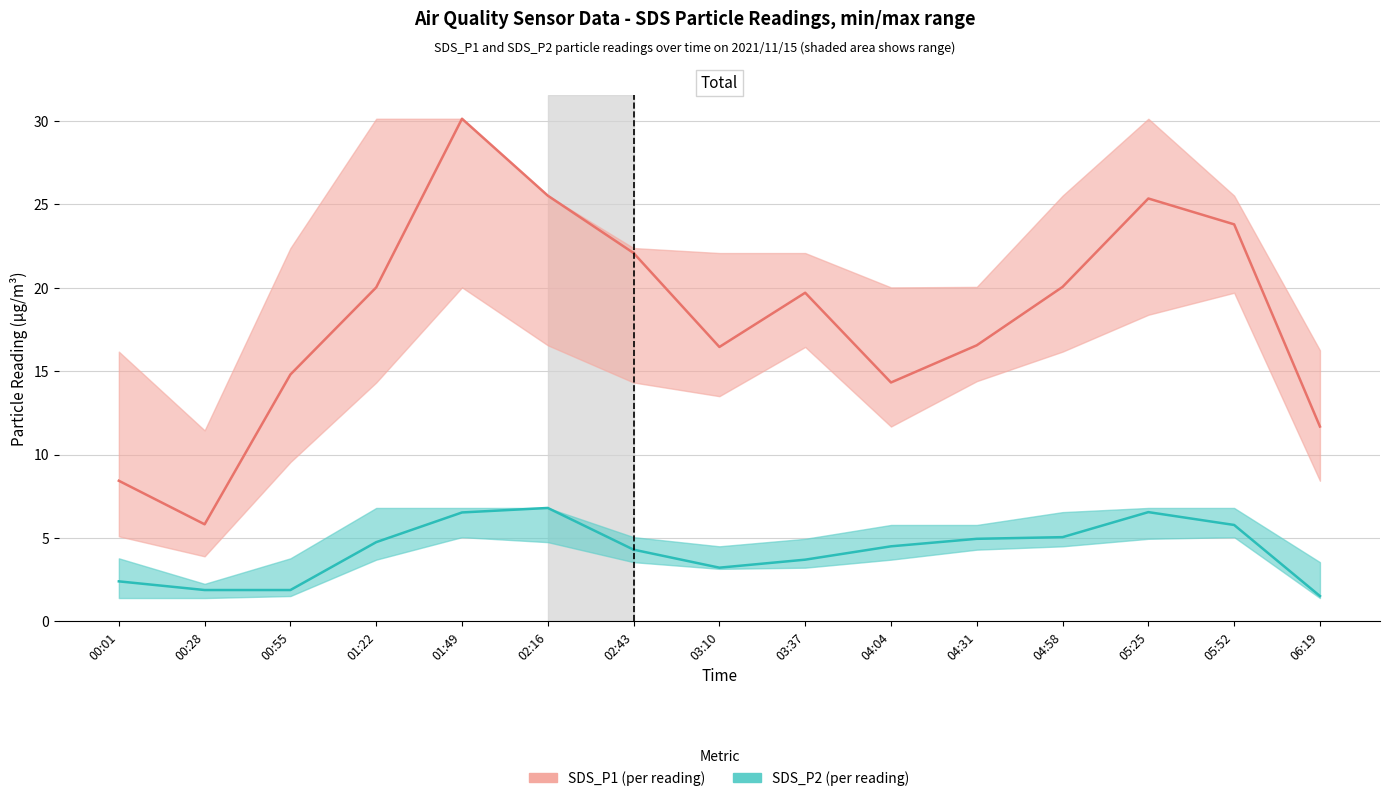

True or false: SDS_P1 has a value of 8.4 at 00:01.

True